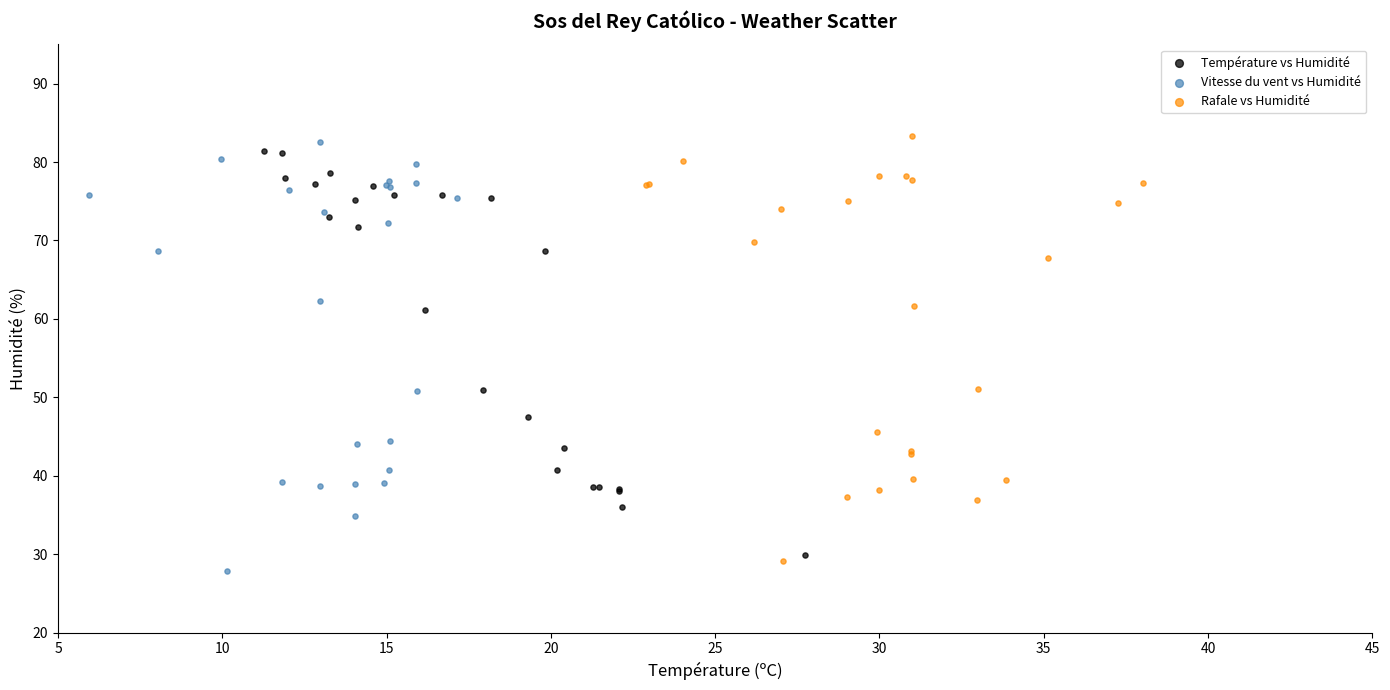

Which series contains the lowest Y value?

Vitesse du vent vs Humidité